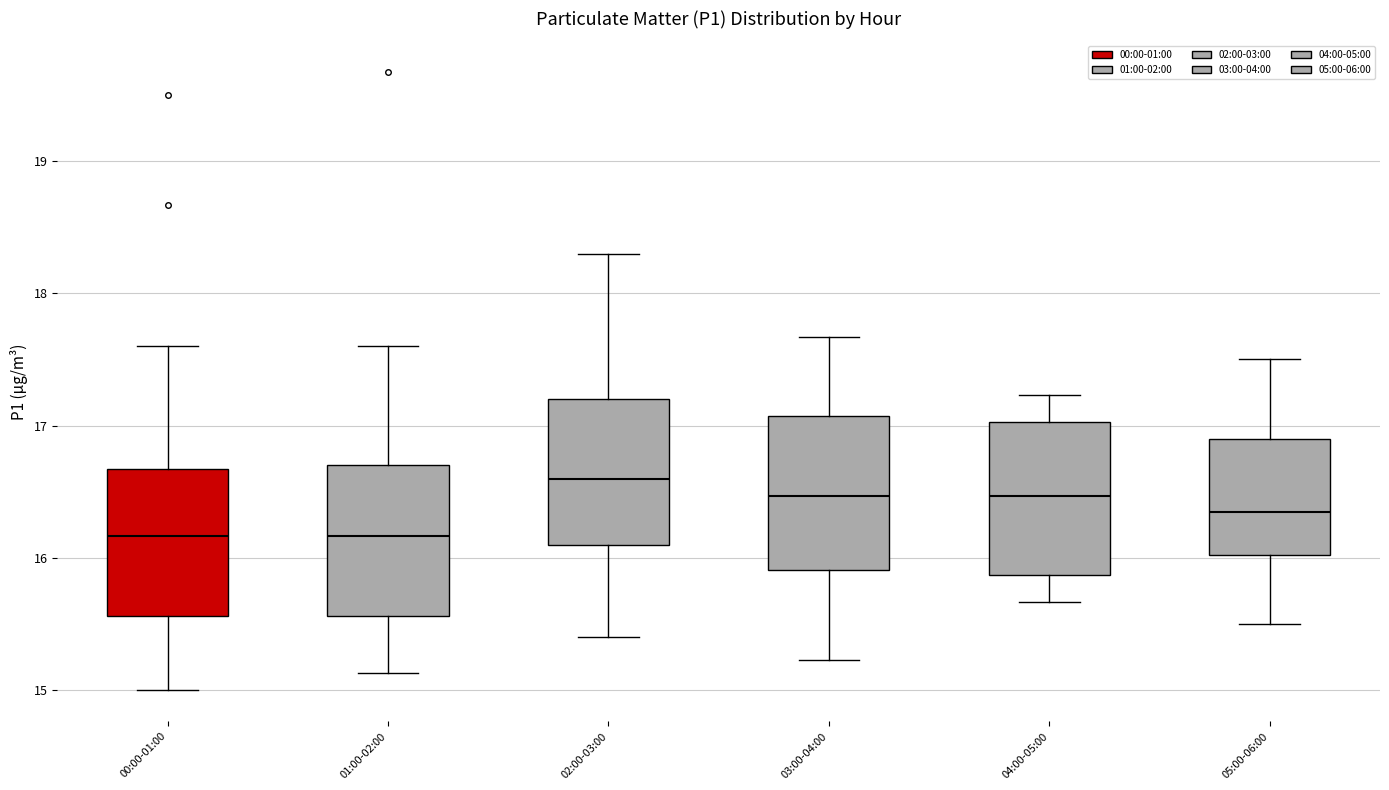

Which box has the highest median line?

02:00-03:00